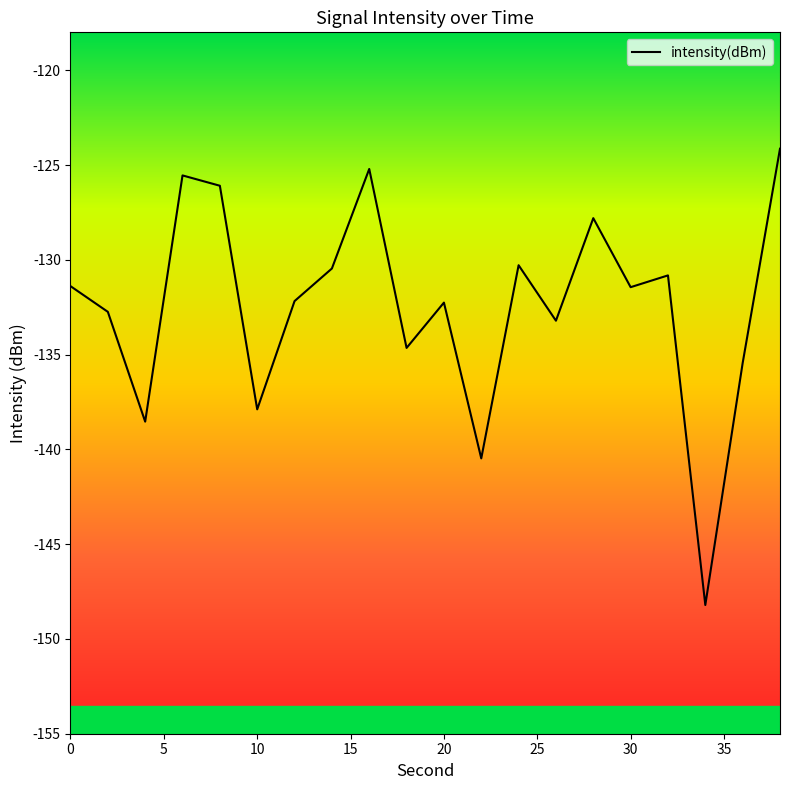

What is the maximum value shown in the chart?

-124.1